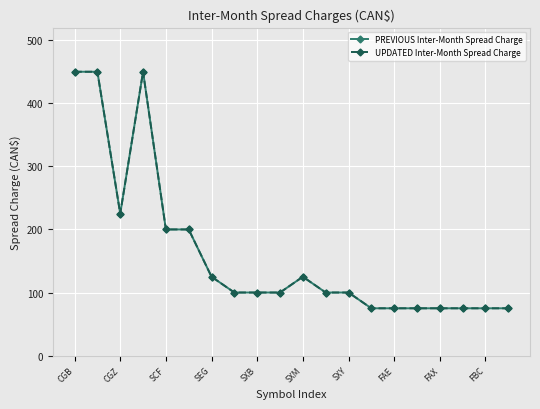

Is this an area chart (filled region under the line)?

No